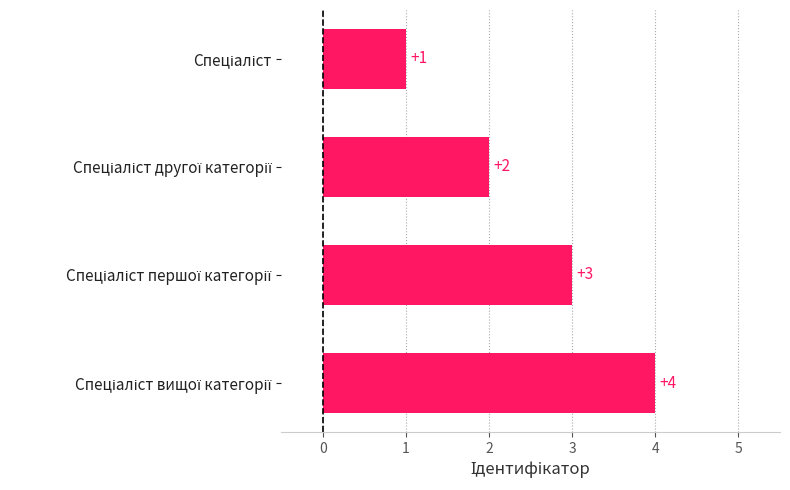

What is the value of the 2nd bar from the top?

2